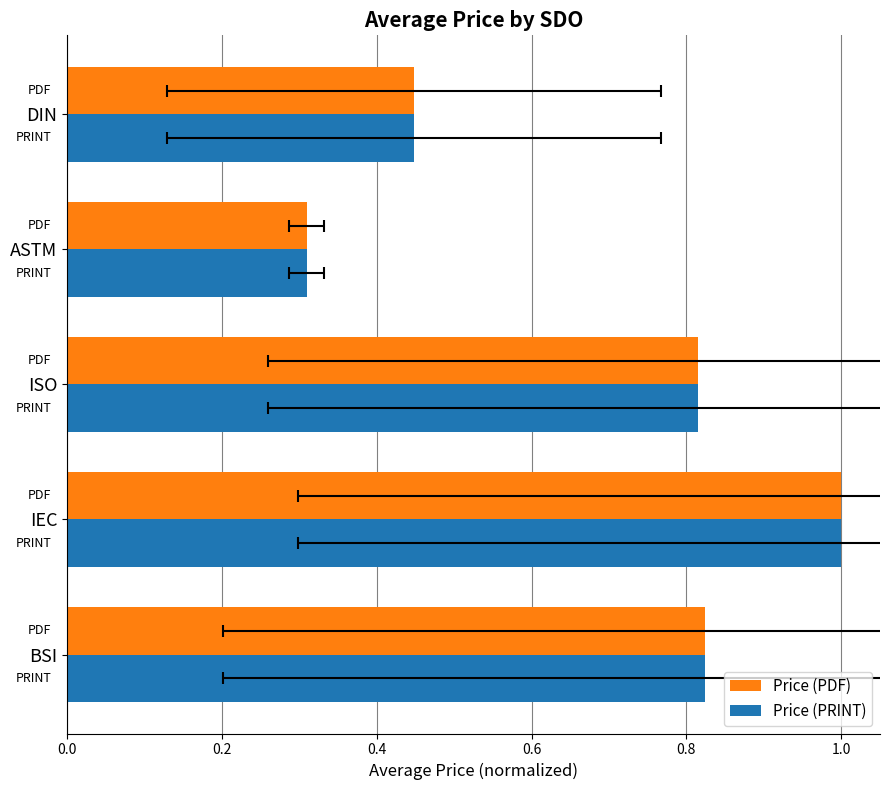

What is the value of the Price (PDF) bar at the 5th from the left?

0.4